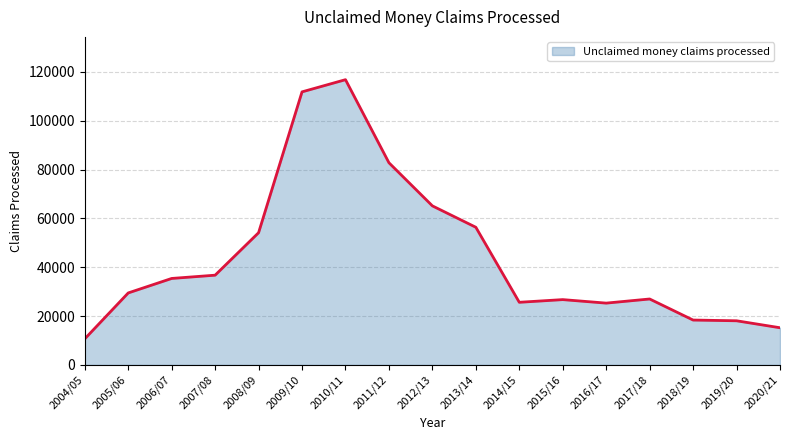

What is the maximum value shown in the chart?

116852